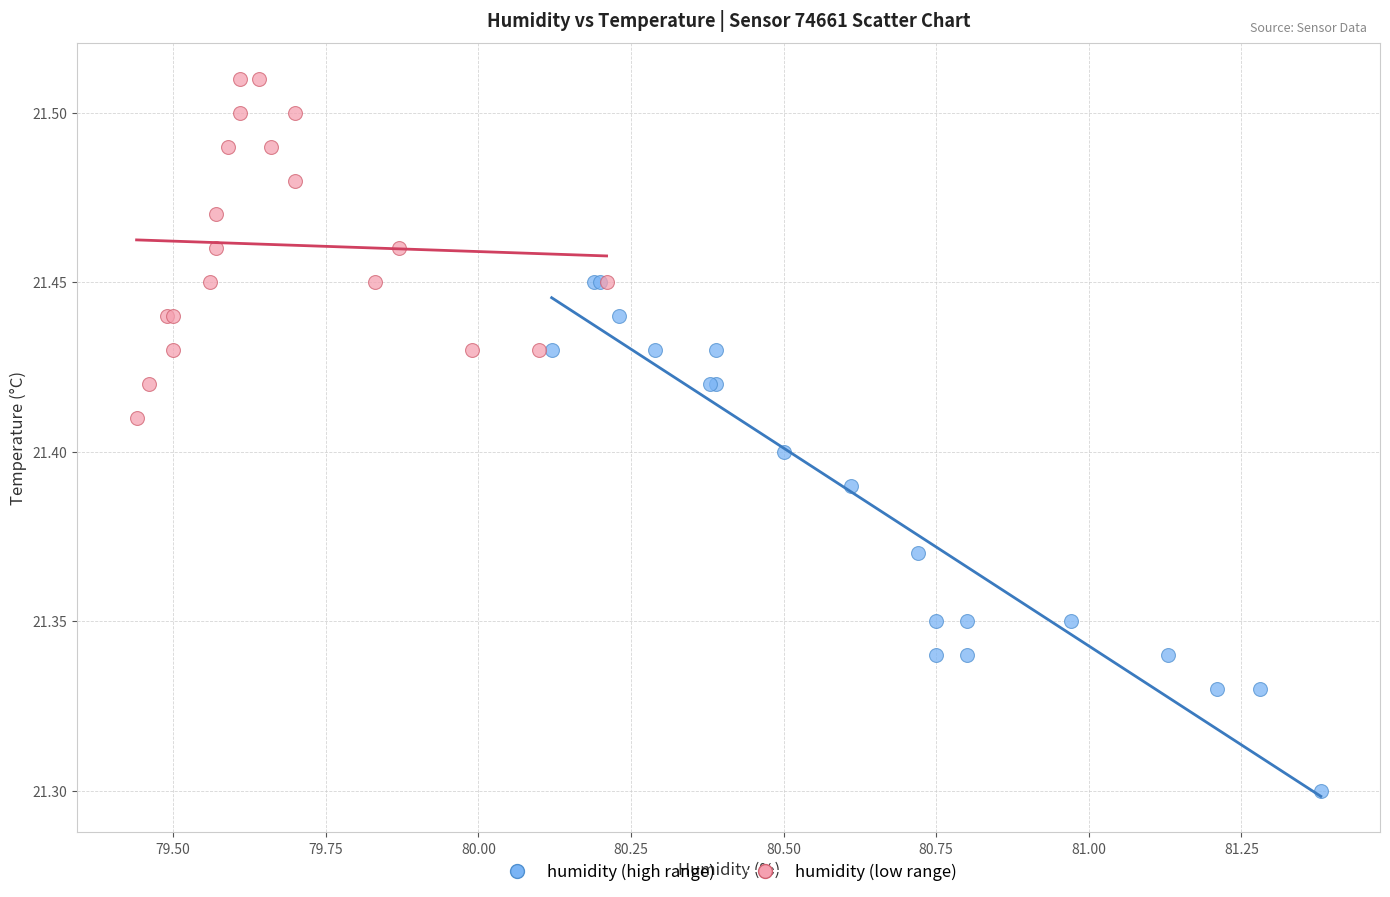

Which series contains the lowest Y value?

humidity (high range)